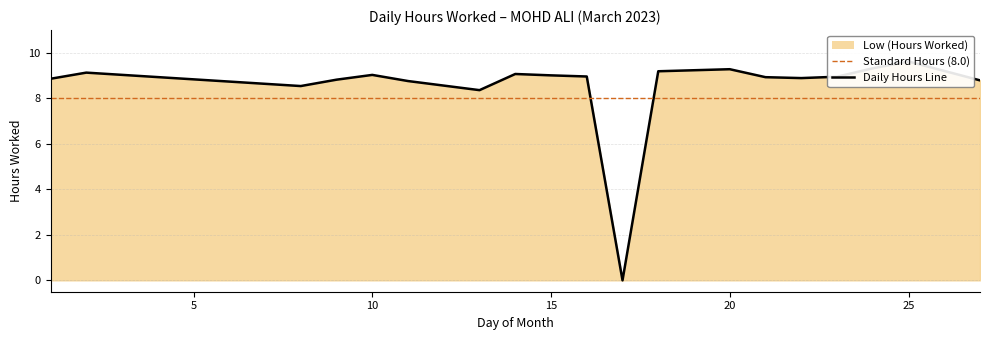

Read the value at 9.

8.8